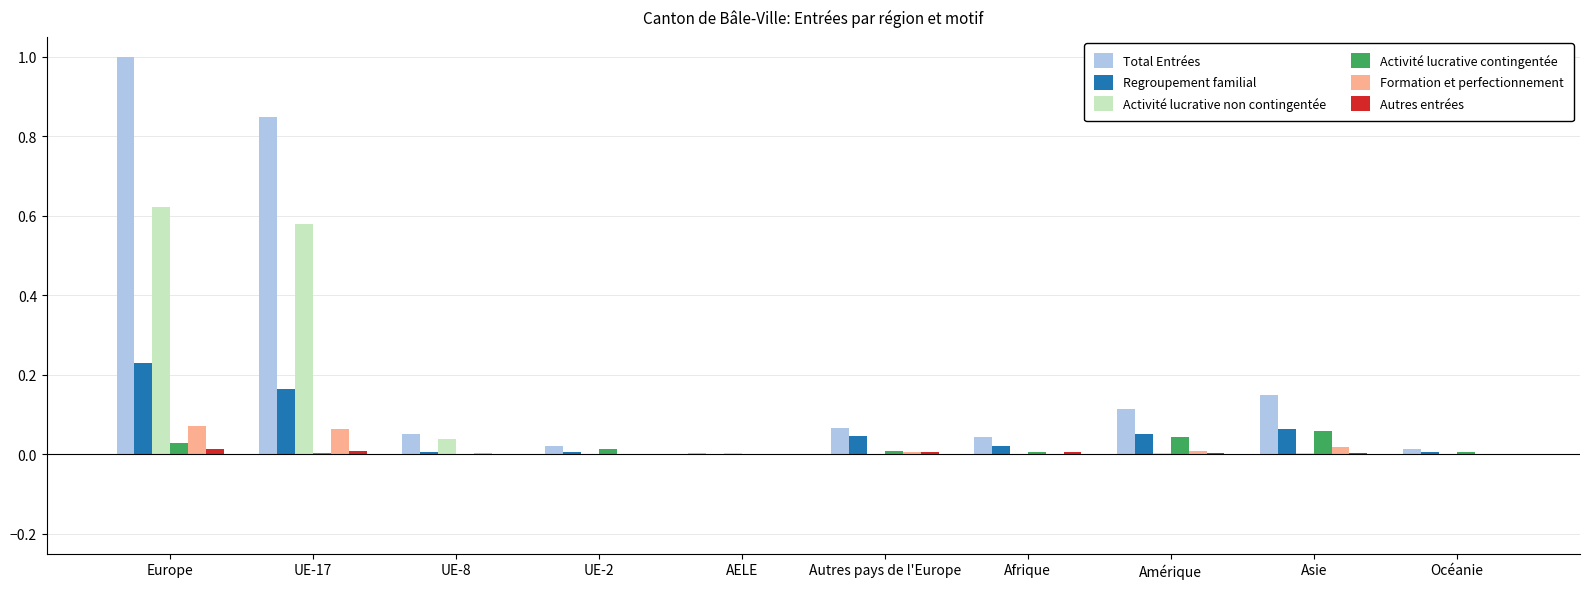

Which label corresponds to the largest value in the chart?

Europe